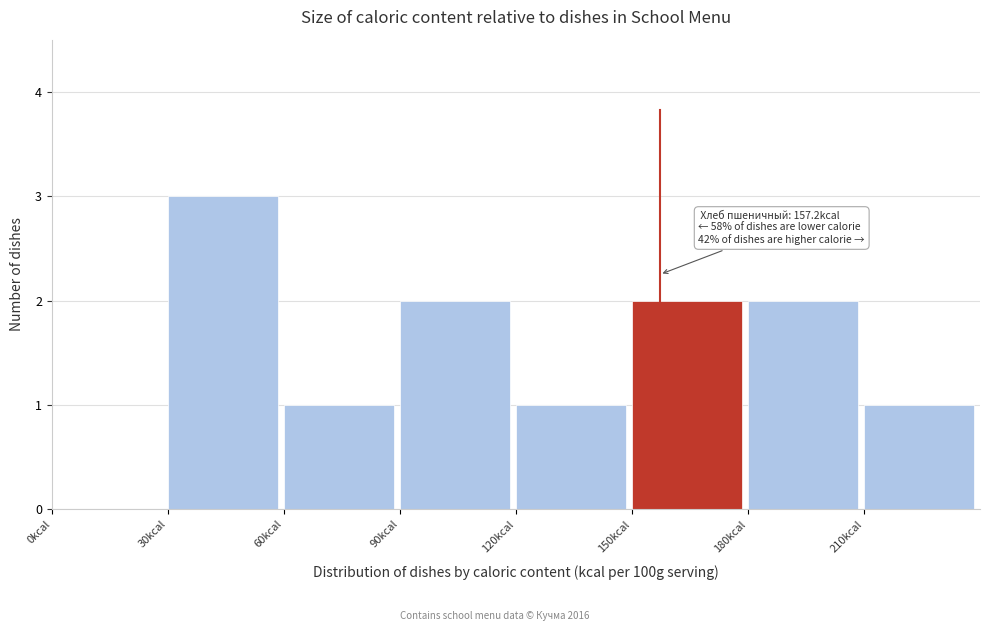

Which range on the x-axis has the tallest bar?

30 to 60